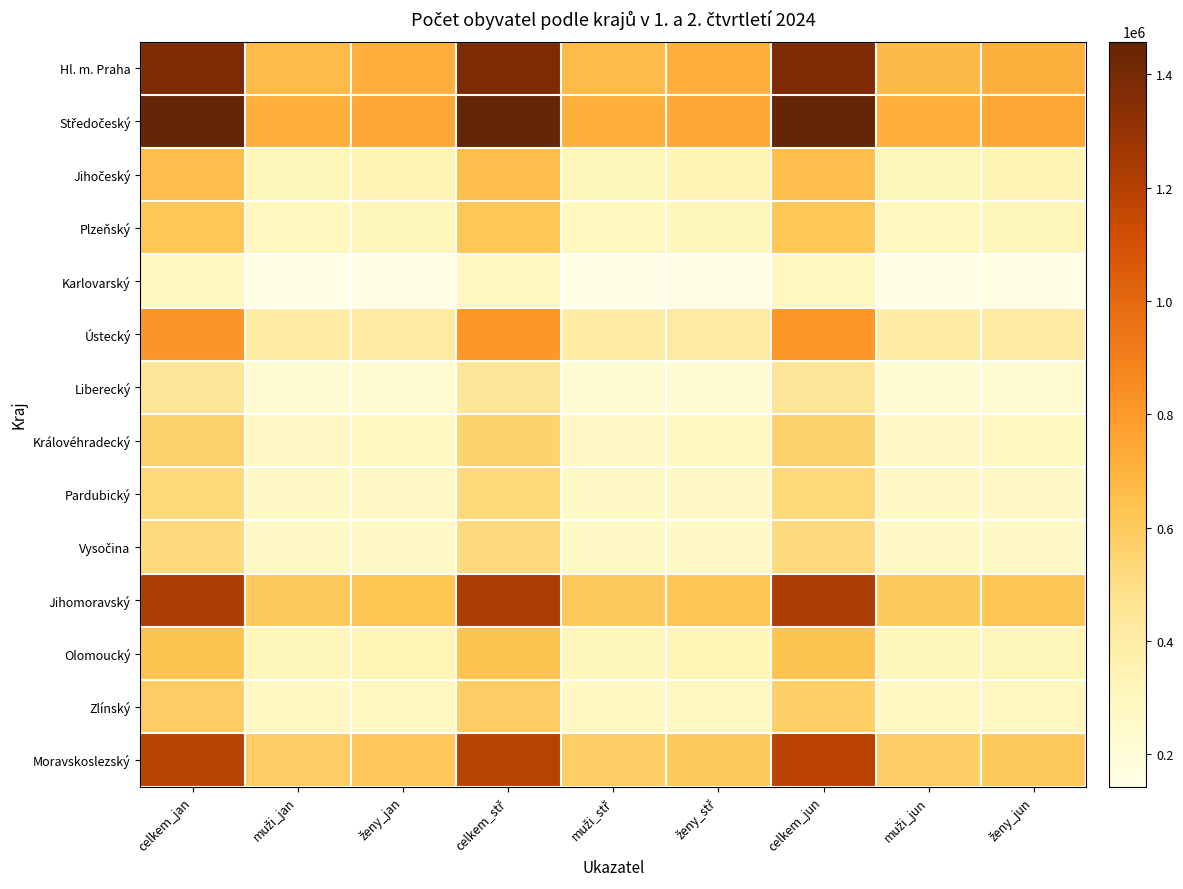

At how many categories does at least one series exceed 1029714?

3